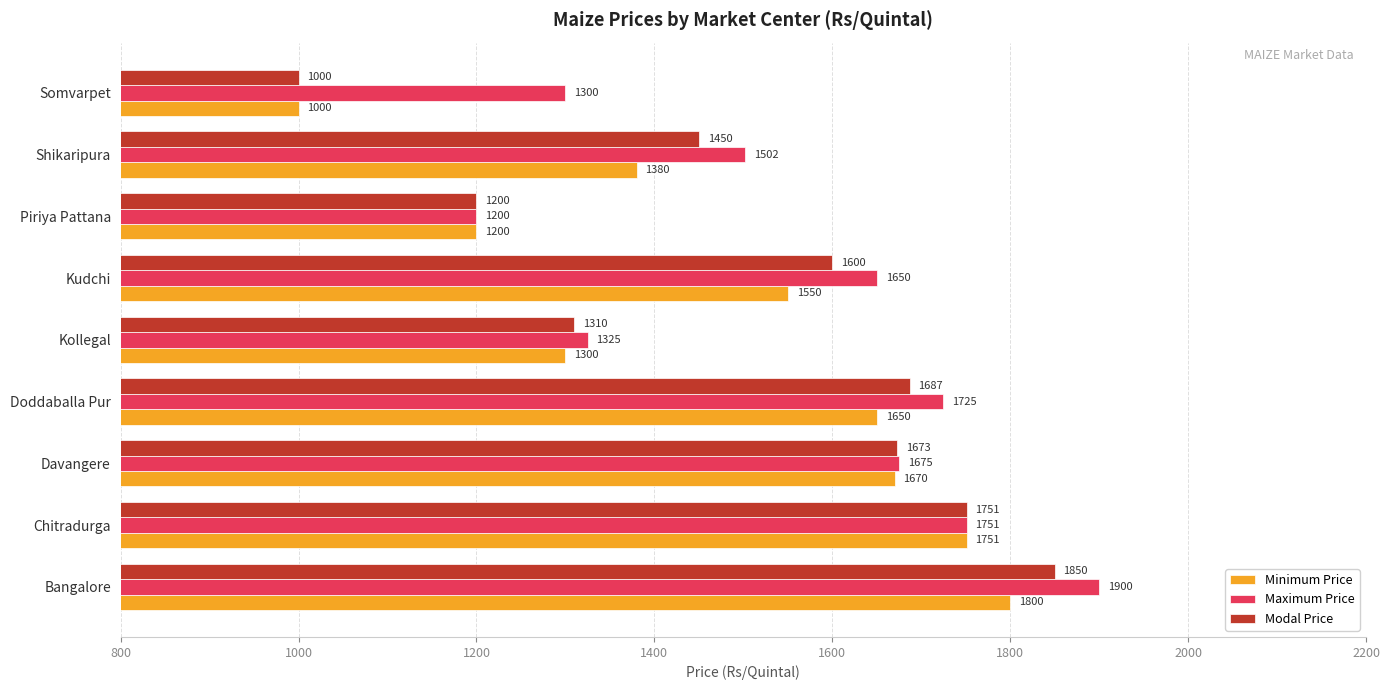

What is the sum of the Maximum Price values at Somvarpet and Bangalore?

3200